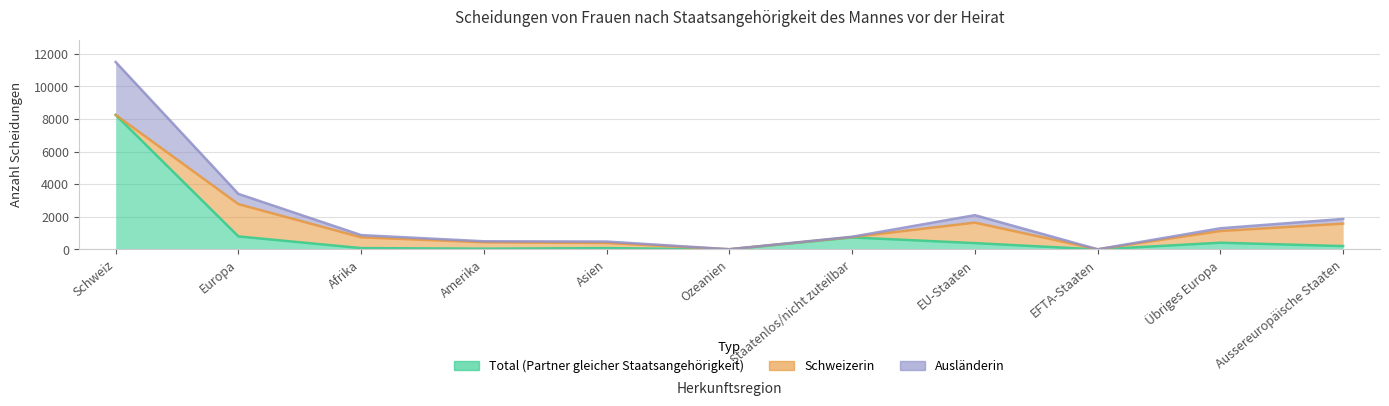

What is the difference between the highest and lowest values at Europa?

2609